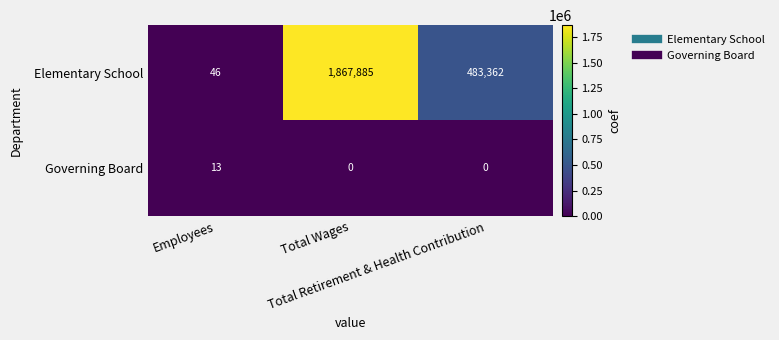

List the series in order of their peak value, highest first.

Elementary School, Governing Board